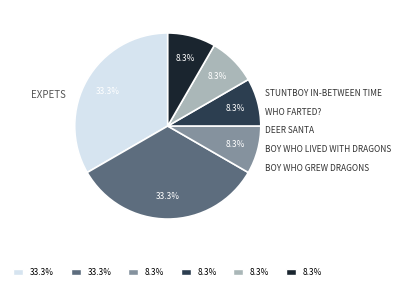

Is there a majority slice in this chart?

No